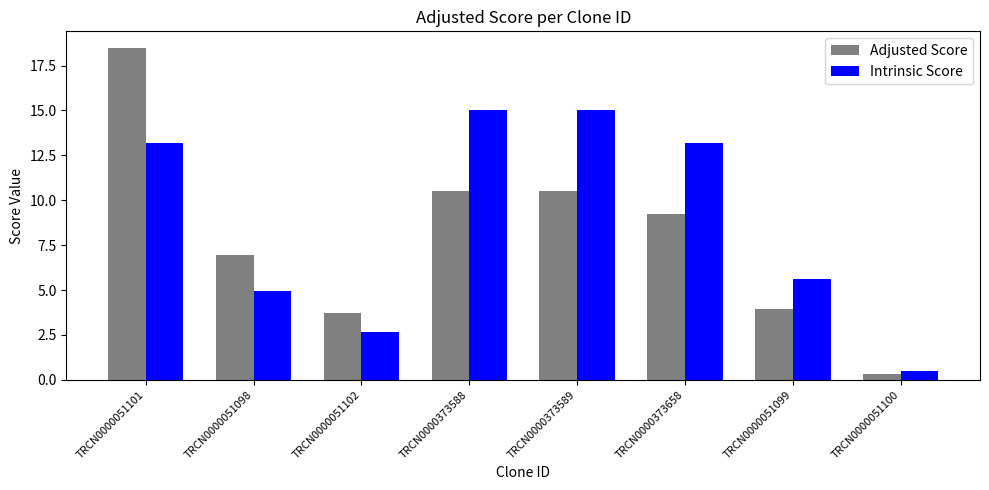

What are all the series names shown in the legend?

Adjusted Score, Intrinsic Score